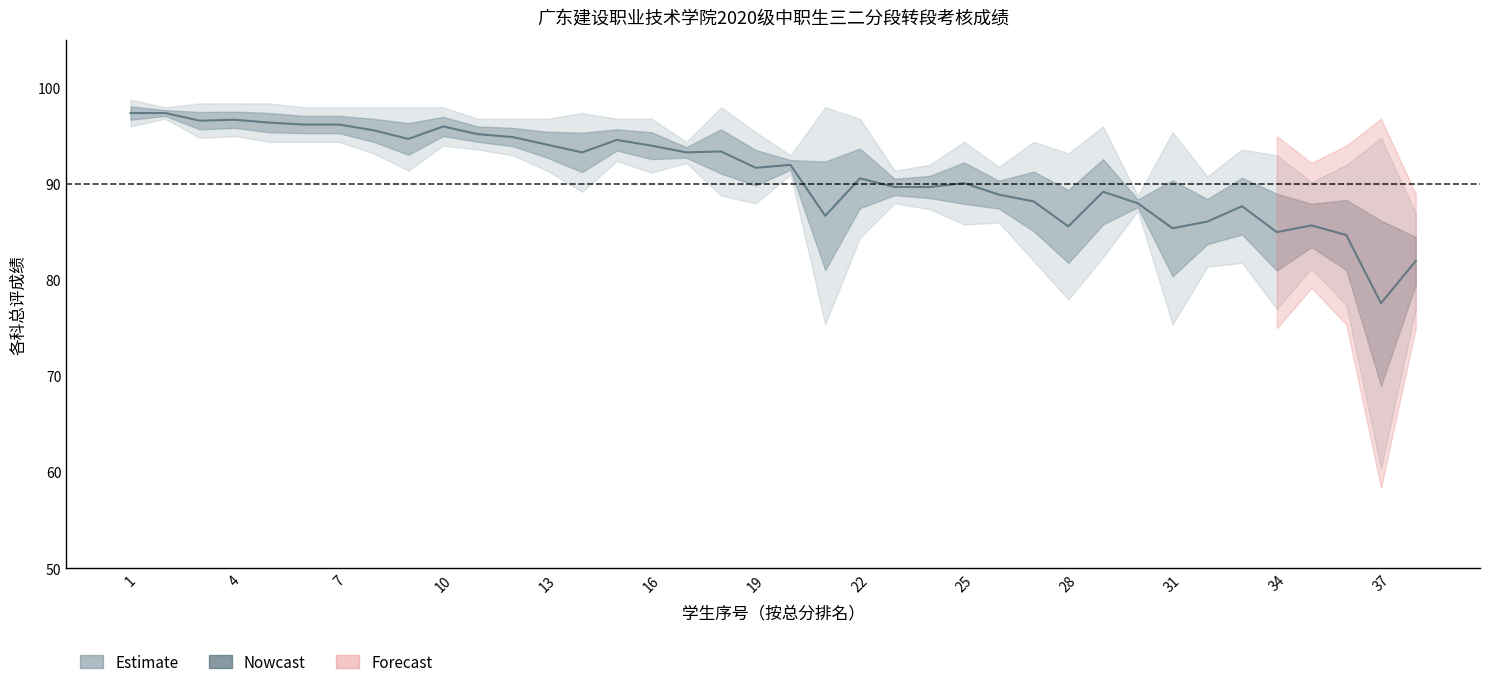

The 云计算-总评 series shows 87.8 at 30. True or false?

True